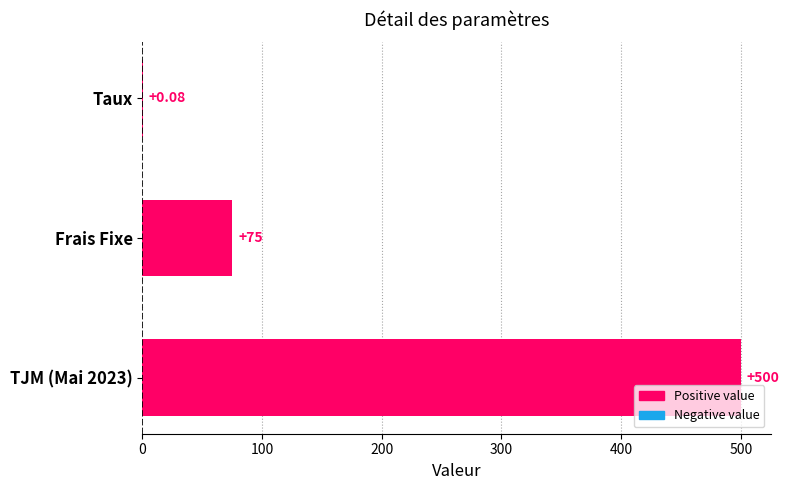

How many series are shown in this chart?

1